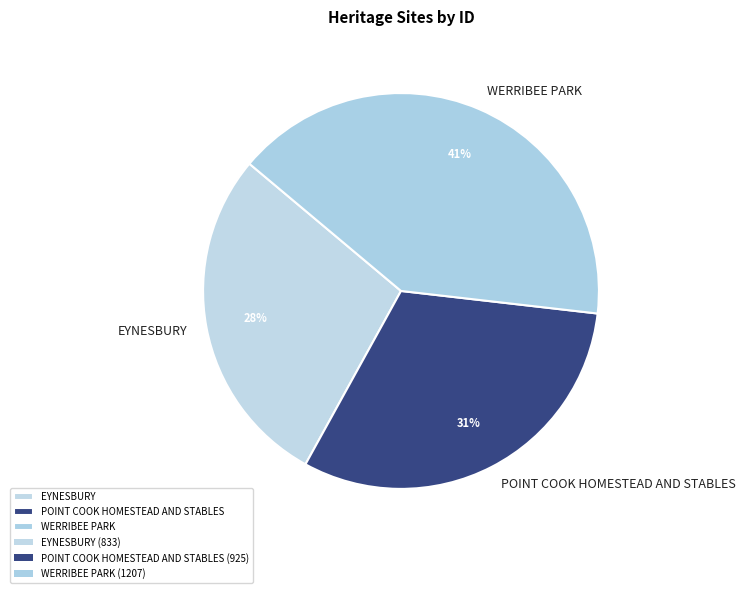

How many slices are in this pie chart?

3